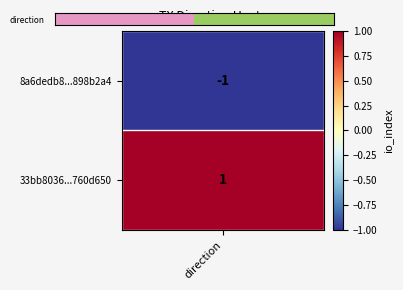

Reading left to right, extract all data points from this chart.

direction=-1	1=1